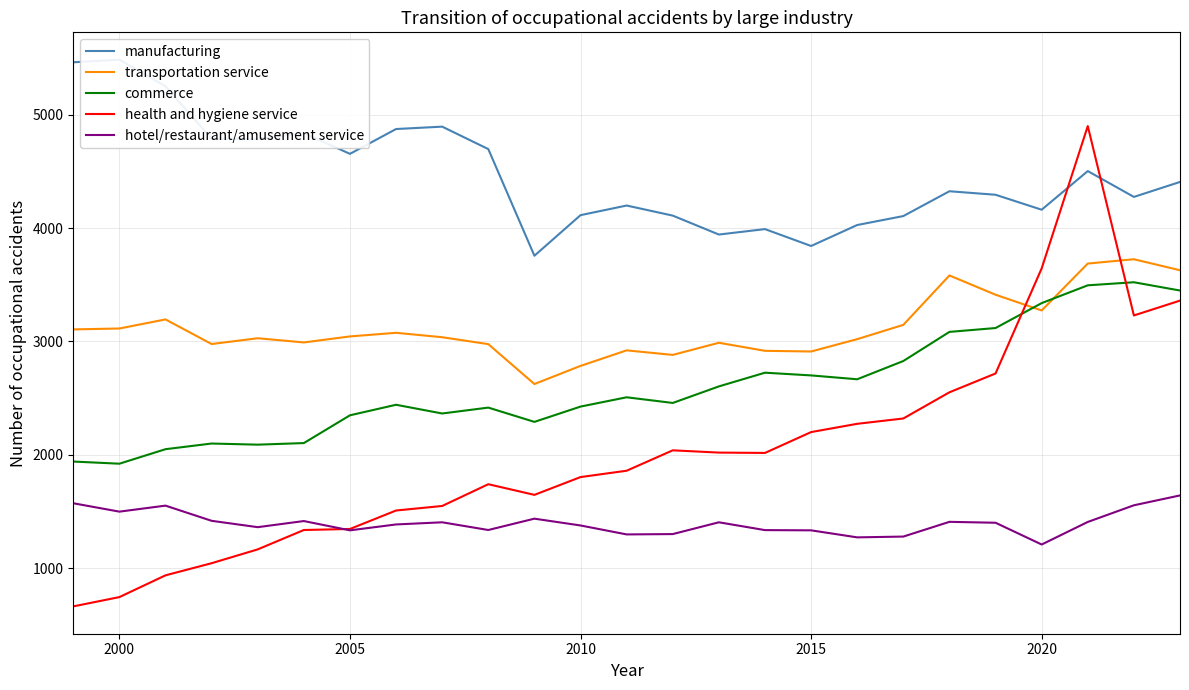

At how many categories does at least one series exceed 4099?

20